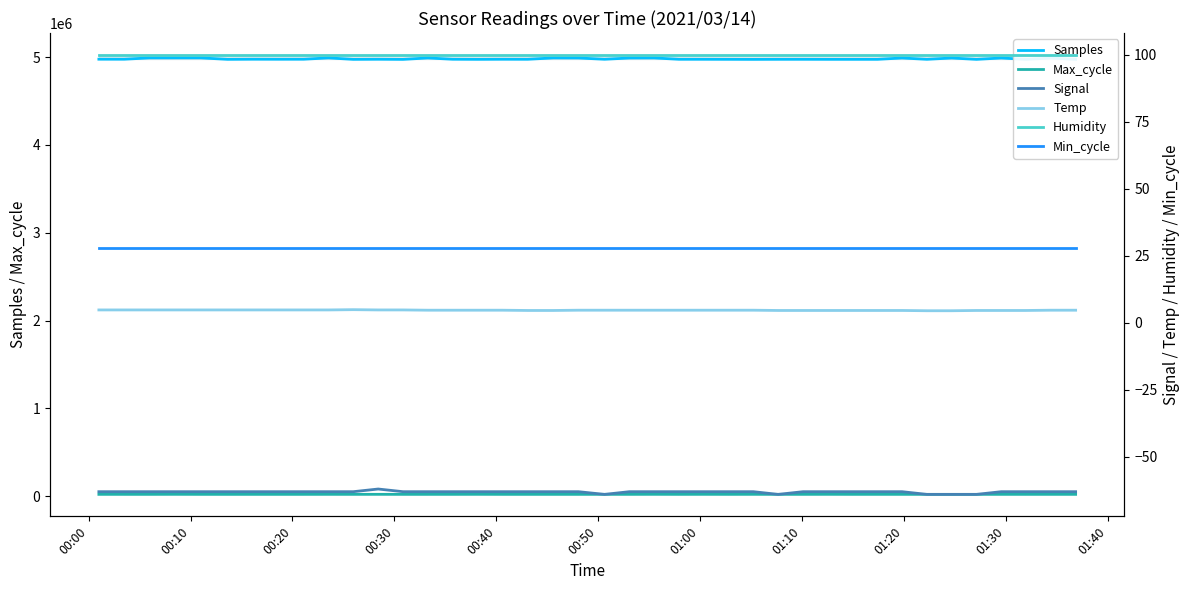

True or false: Max_cycle and Samples intersect in this chart.

False